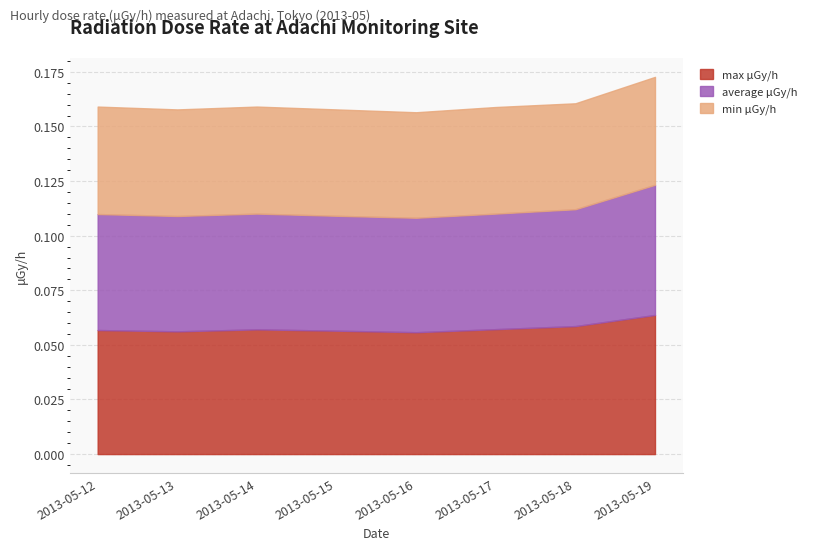

True or false: min μGy/h and max μGy/h intersect in this chart.

False